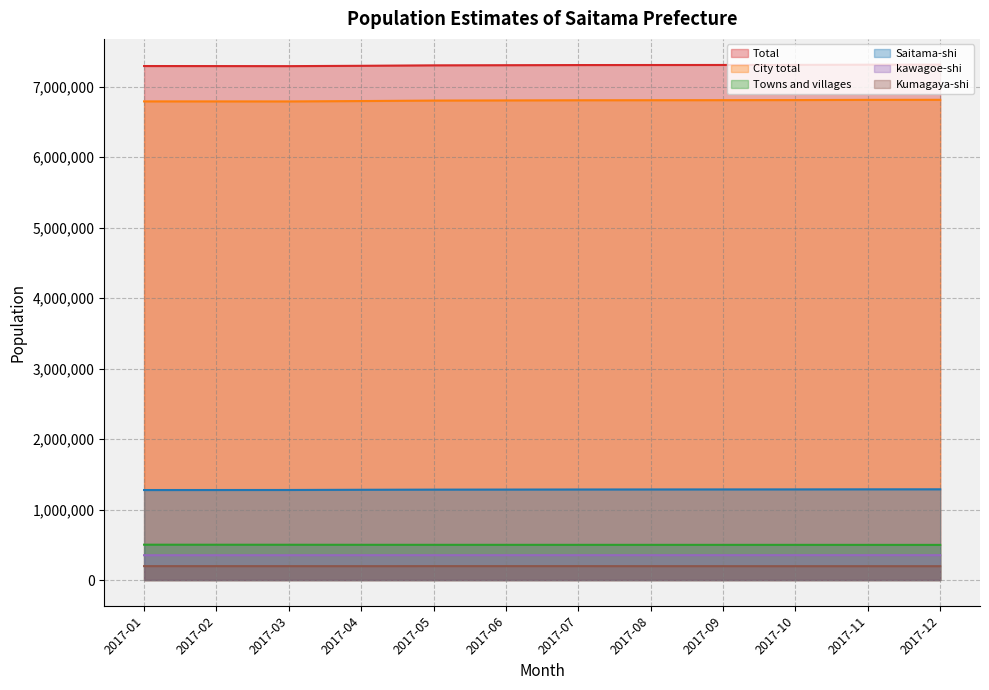

True or false: Saitama-shi and kawagoe-shi intersect in this chart.

False